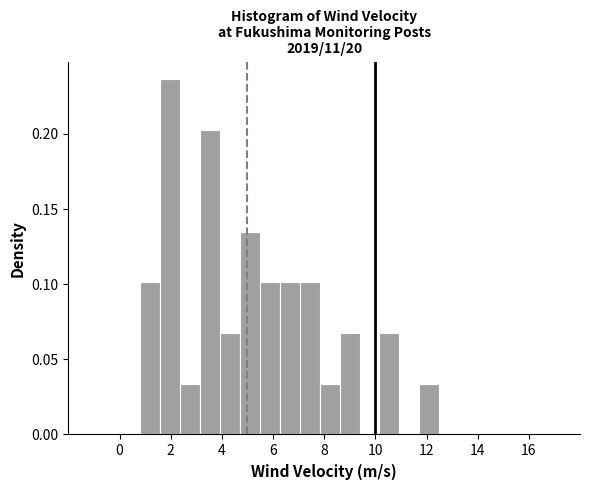

Around what value on the x-axis is the tallest bar? Give the approximate position of its centre, as read against the axis.

2.0